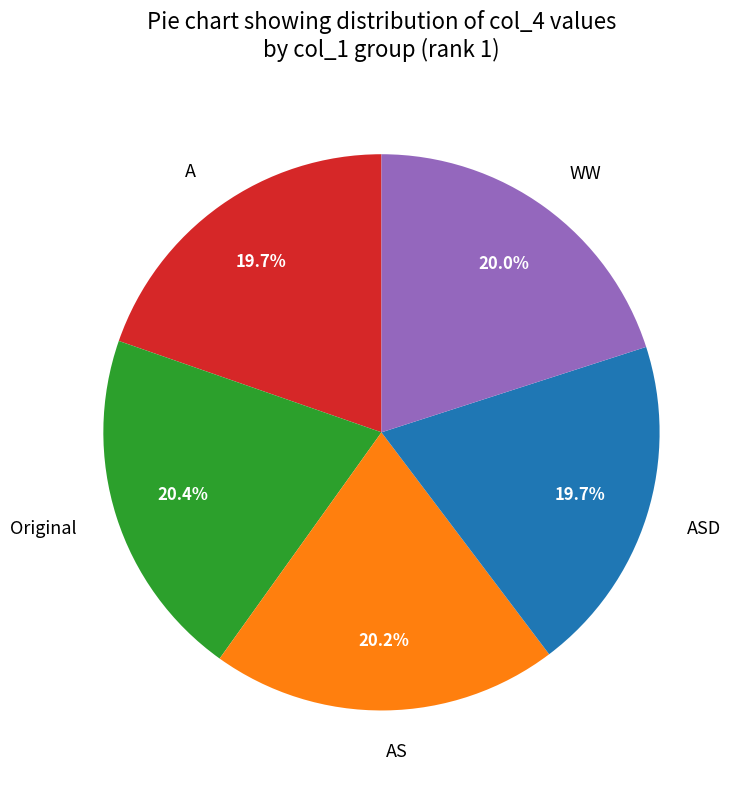

Does any single category account for the majority?

No